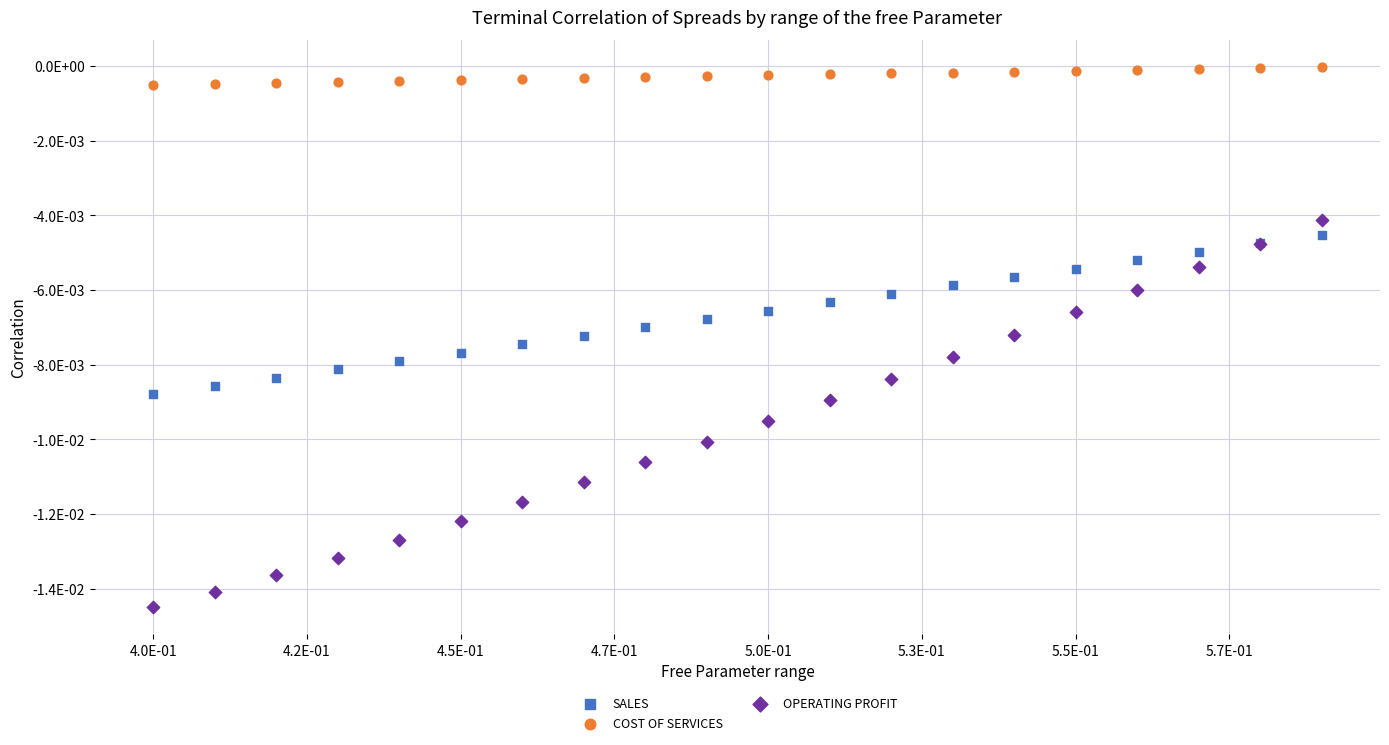

What are all the series names shown in the legend?

SALES, COST OF SERVICES, OPERATING PROFIT